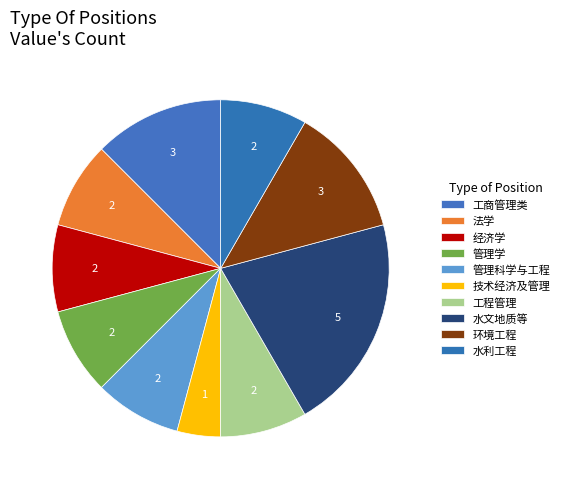

How much of the chart is everything except 工商管理类?

87.5%